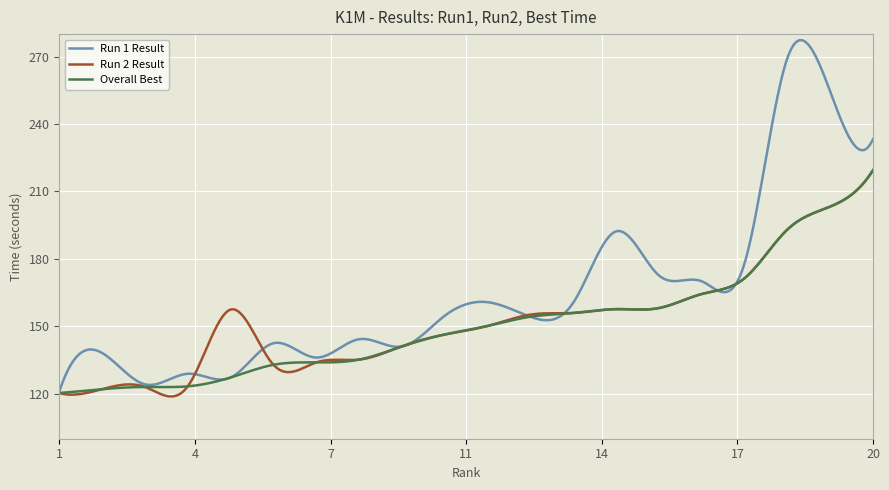

What is the greatest value displayed?

277.3